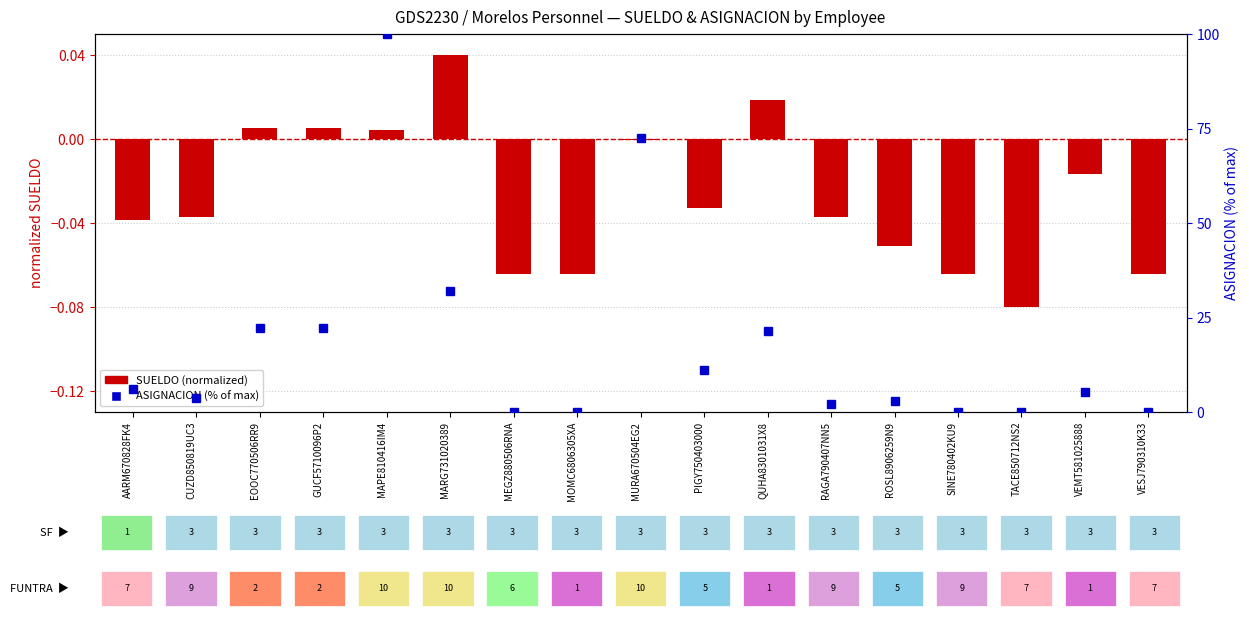

List the series in order of their peak value, lowest first.

SUELDO (normalized), ASIGNACION % rank